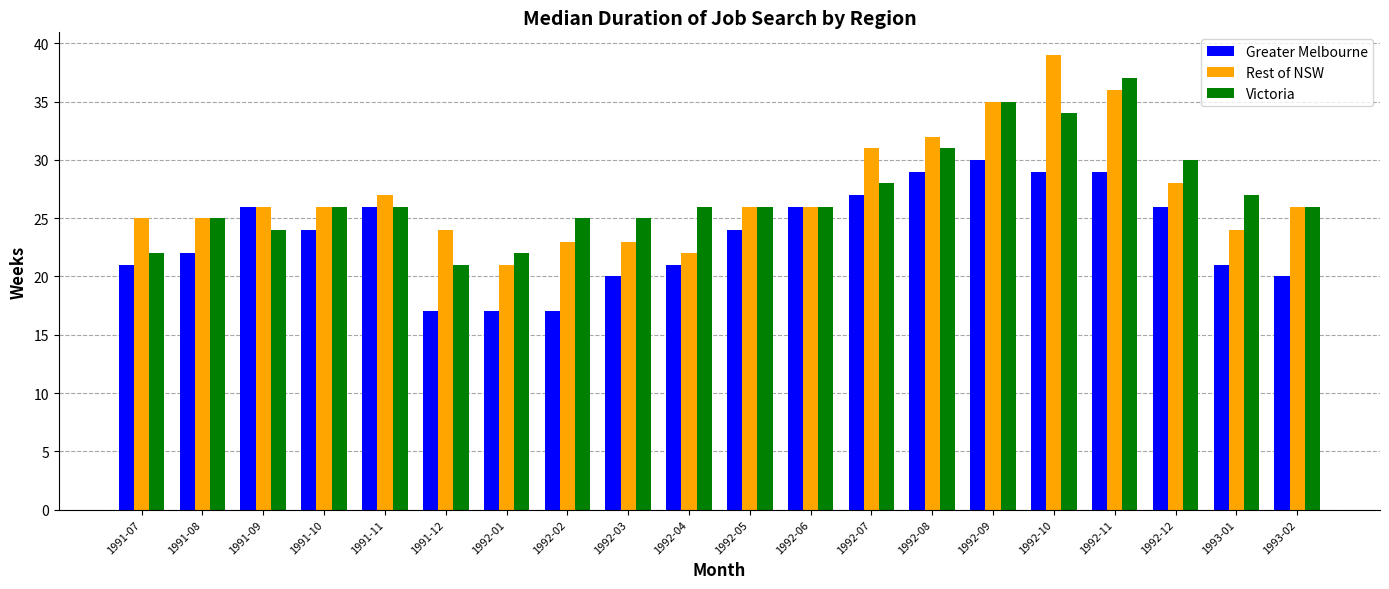

Between 1992-07 and 1993-01, which series saw the biggest shift?

Rest of NSW